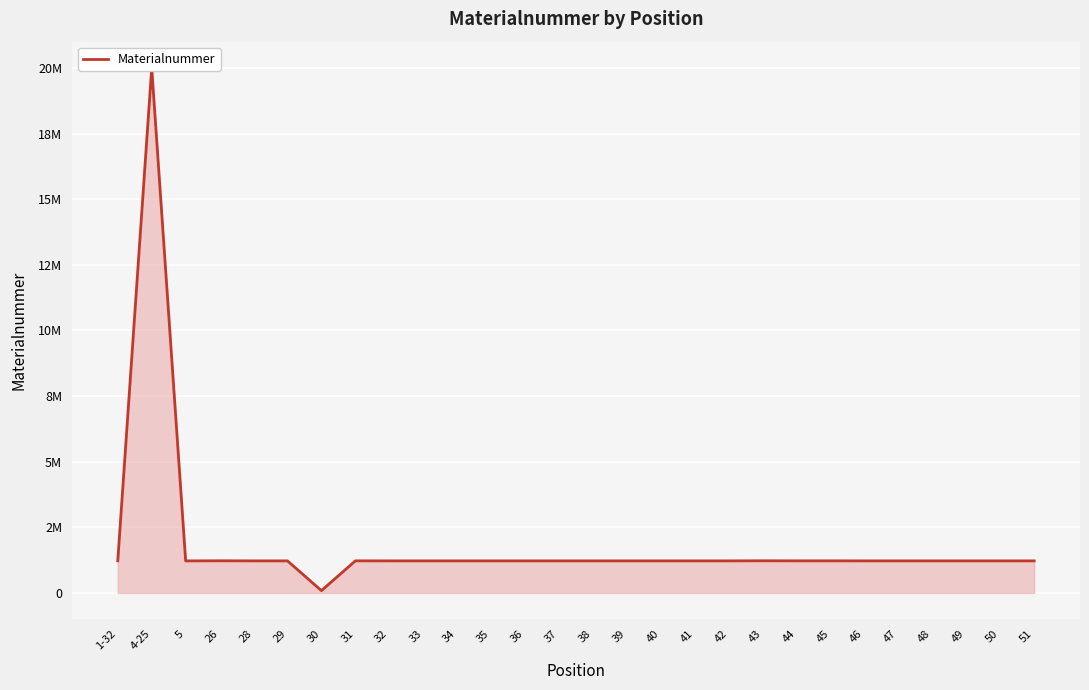

At which category does the chart reach its peak across all series?

4-25